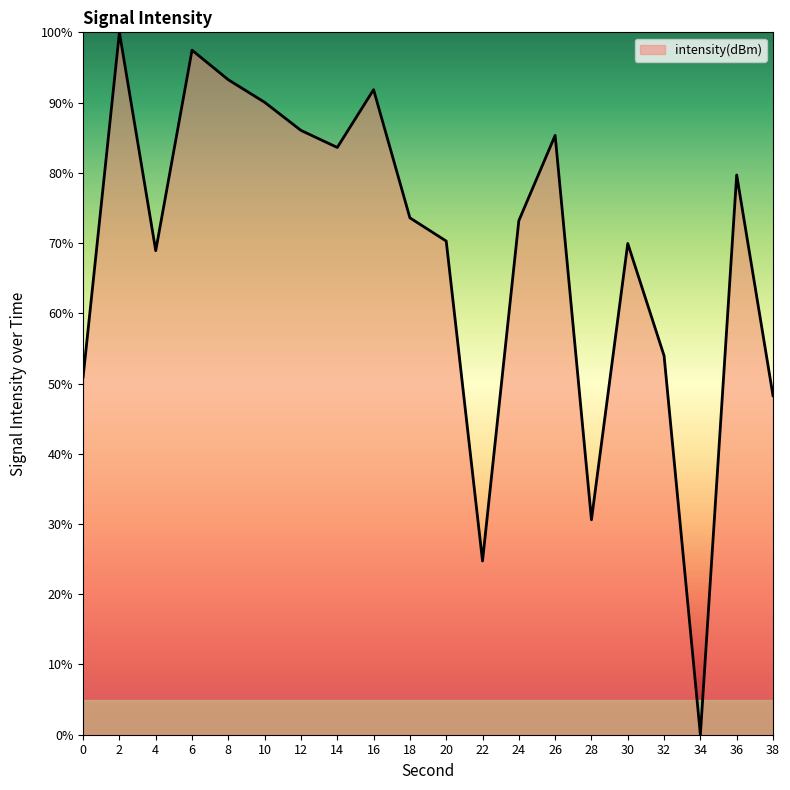

Is it true that the value at 26 is 46.5?

False